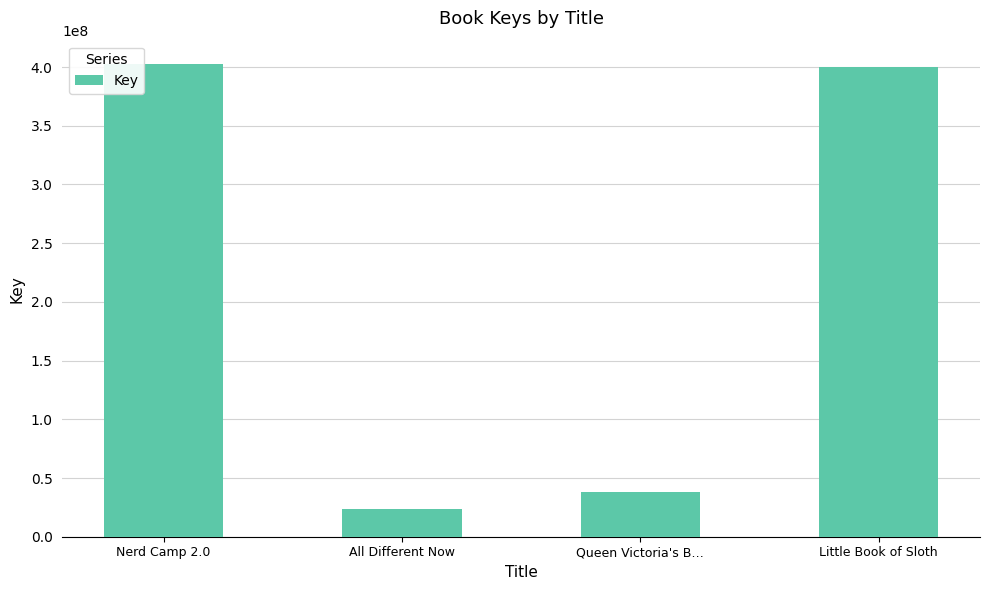

Where is the data nearest to the value 212756387?

Queen Victoria's B…